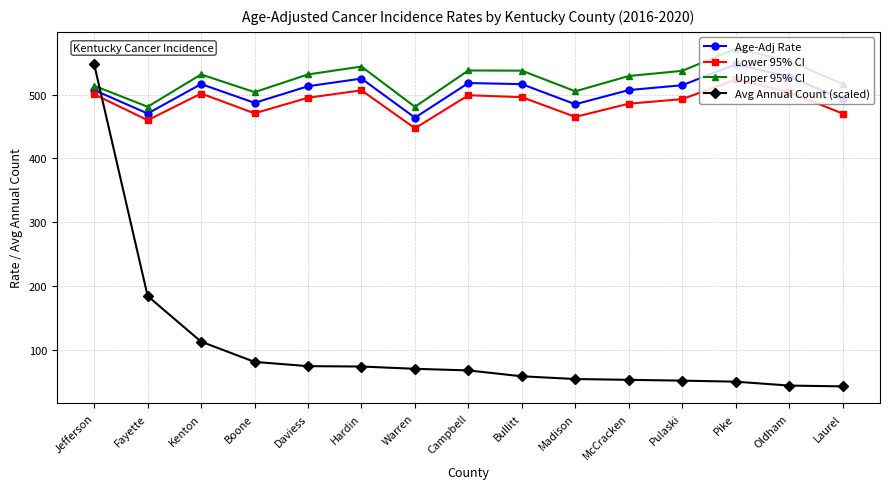

True or false: Lower 95% CI has a value of 470.4 at Laurel.

True